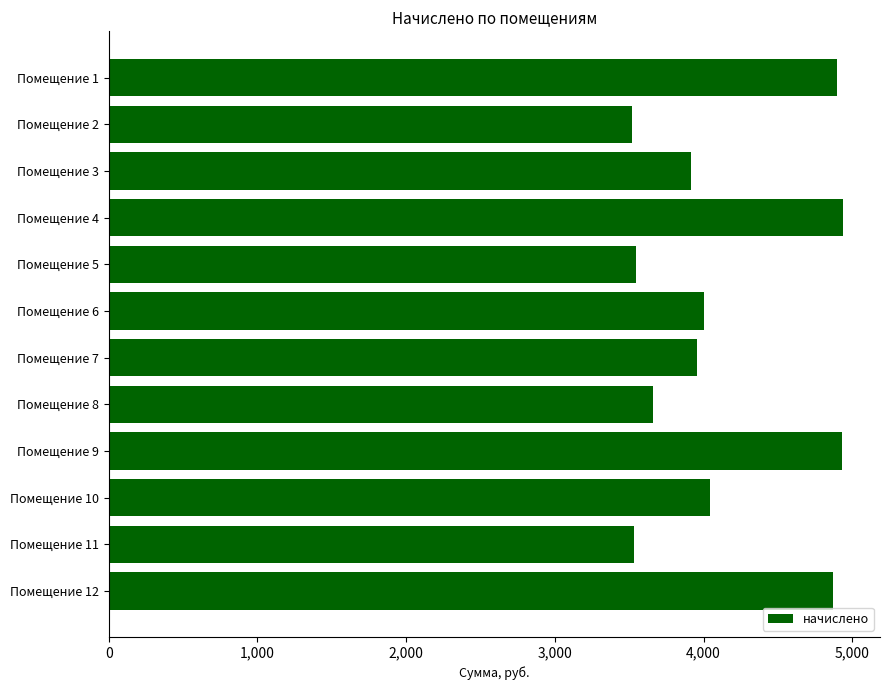

How many bars are there in total?

12